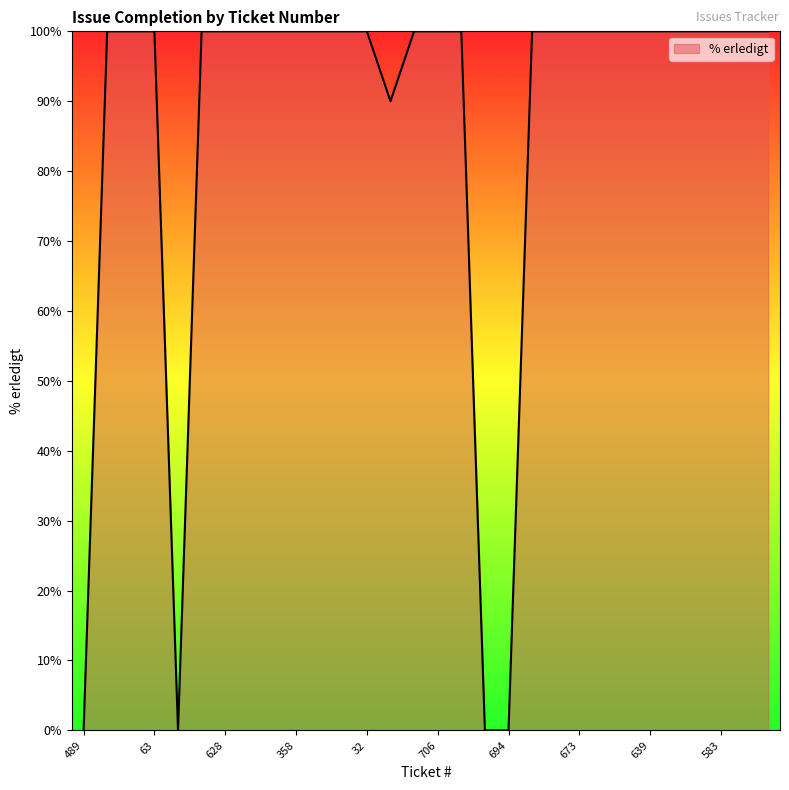

Does the chart display data point markers on the line(s)?

No